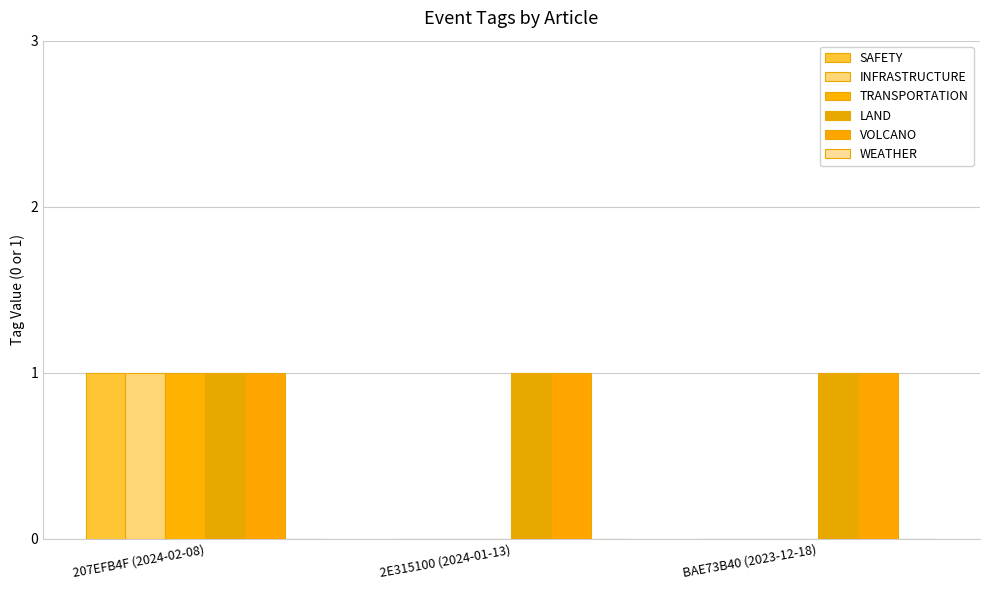

Which category has the lowest value across all series?

2E315100 (2024-01-13)